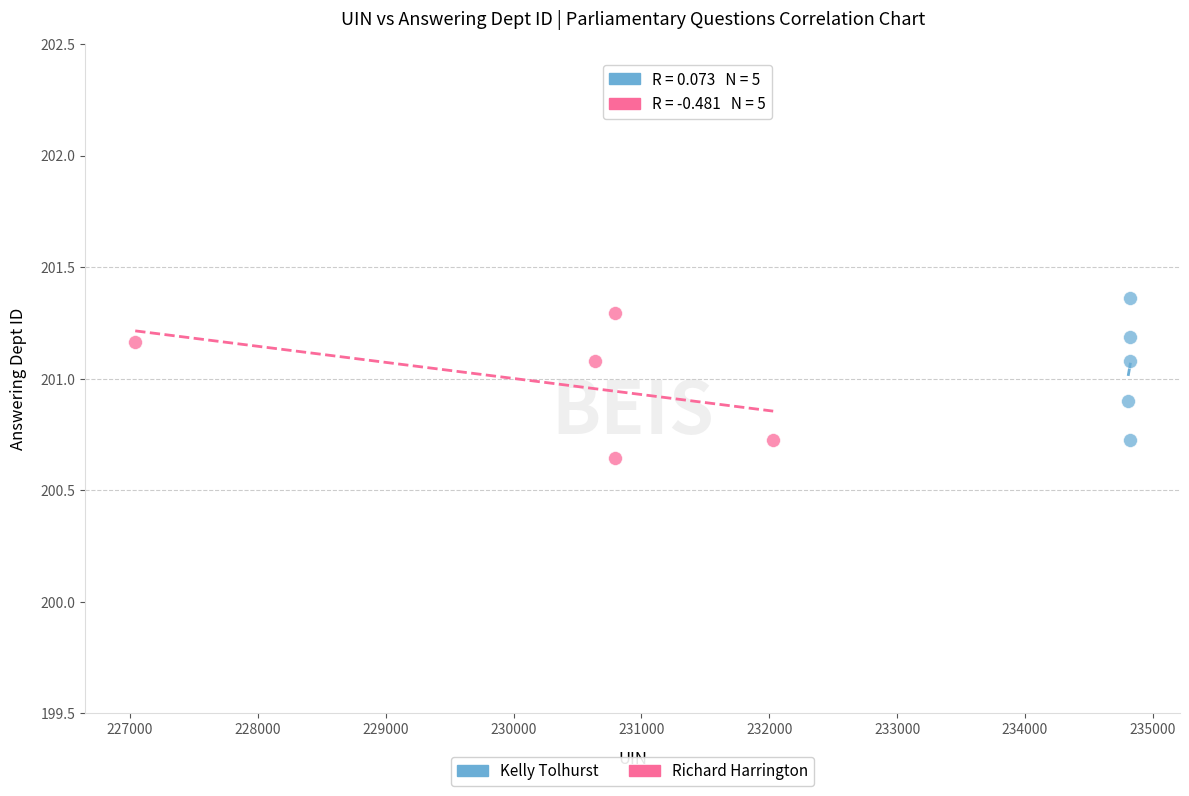

What are all the series names shown in the legend?

Kelly Tolhurst, Richard Harrington